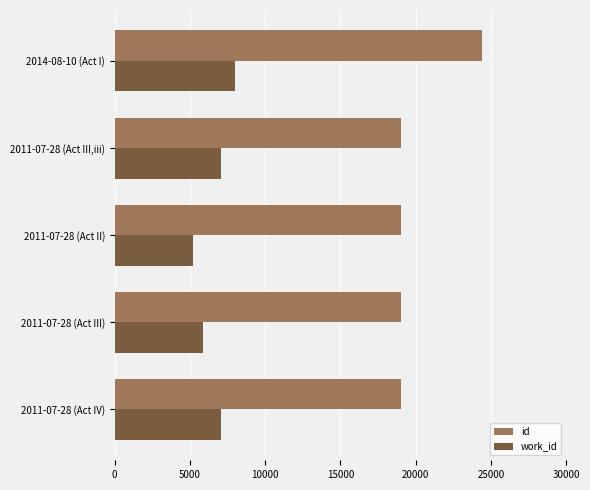

Which series has the largest total across all categories?

id